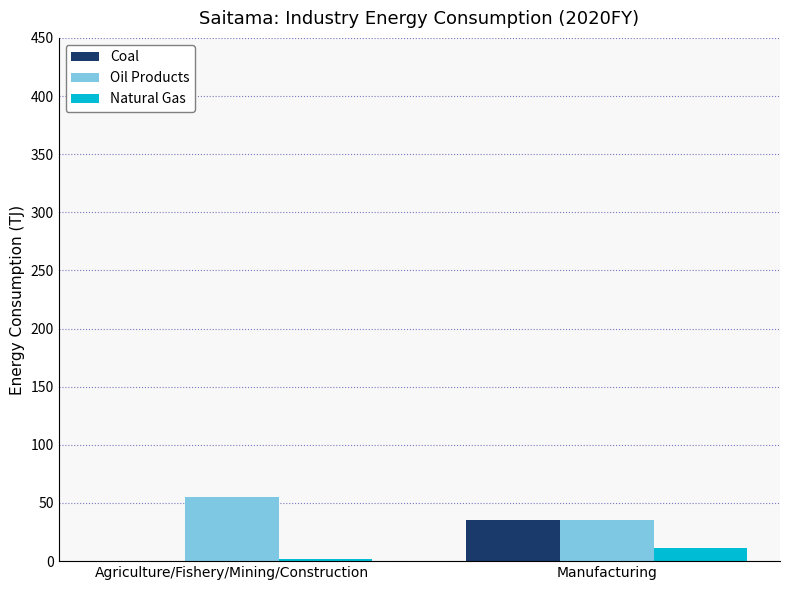

True or false: Oil Products has a value of 55.5 at Agriculture/Fishery/Mining/Construction.

True